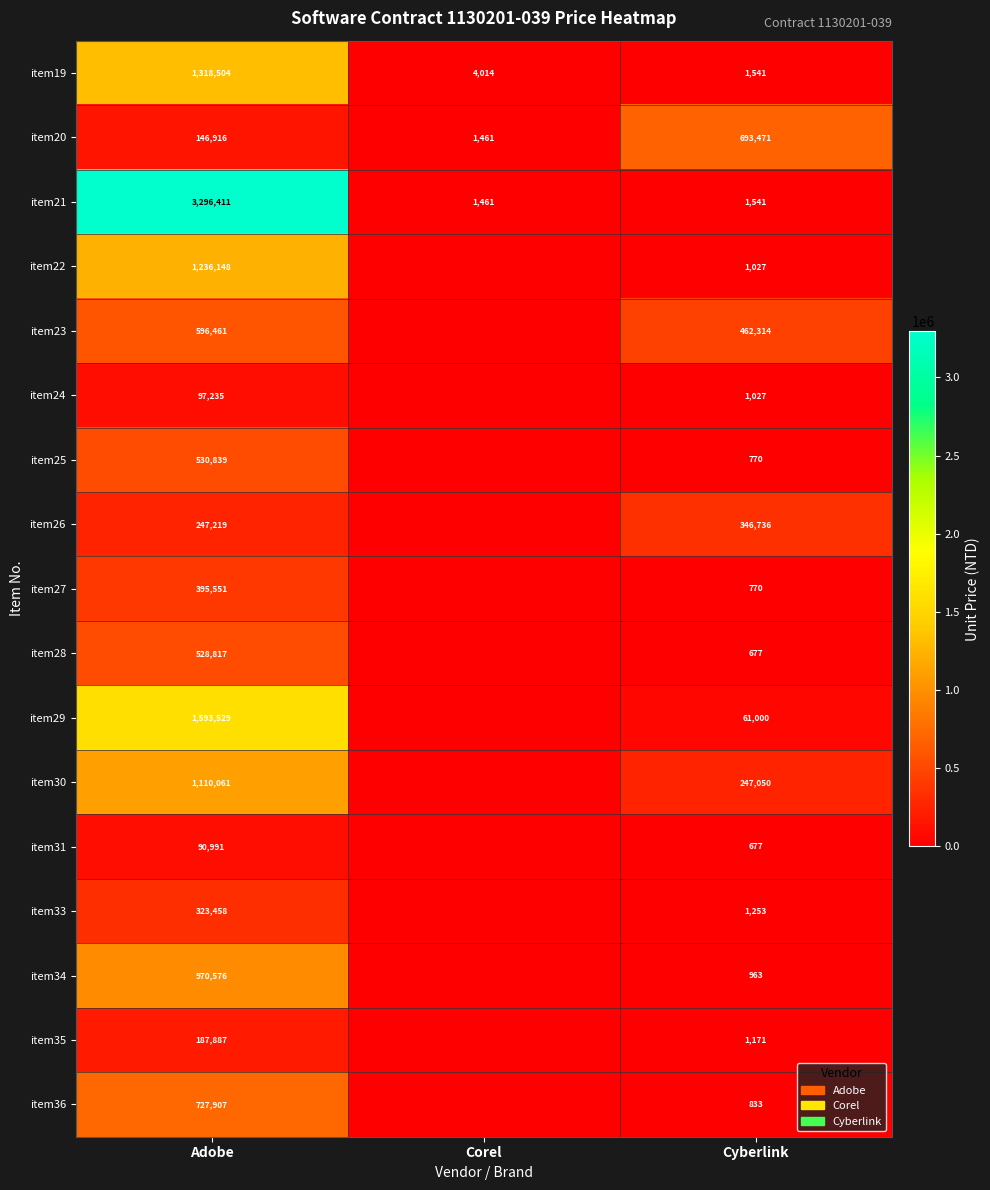

What is the greatest value displayed?

3296411